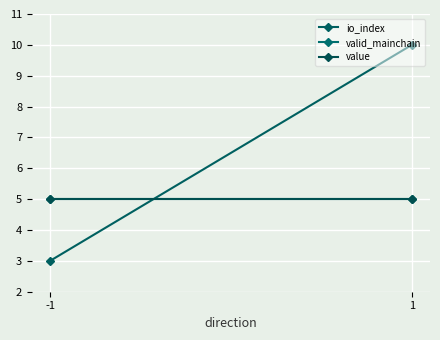

Rank the categories by valid_mainchain value from highest to lowest.

-1, 1